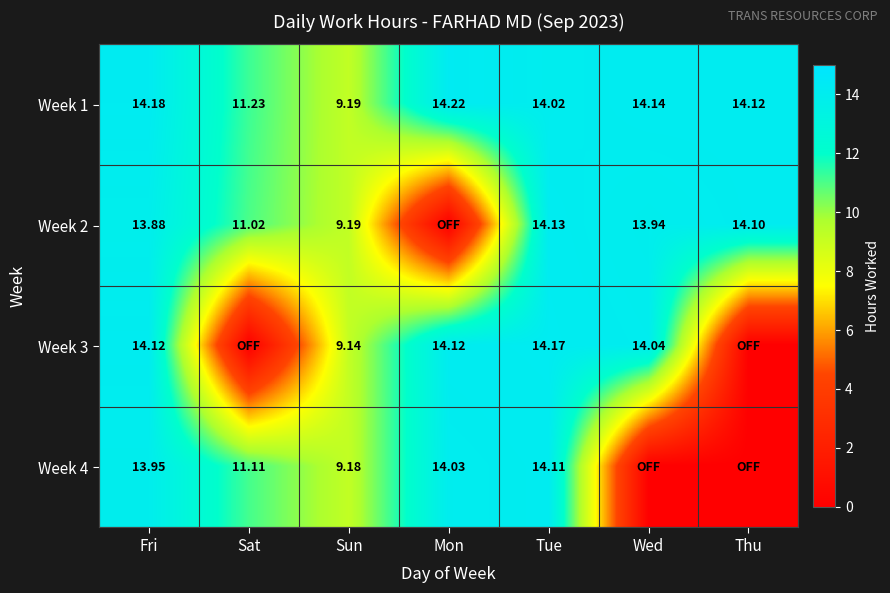

Is the value of Week 1 at Mon greater than the value of Week 2 at Wed?

Yes